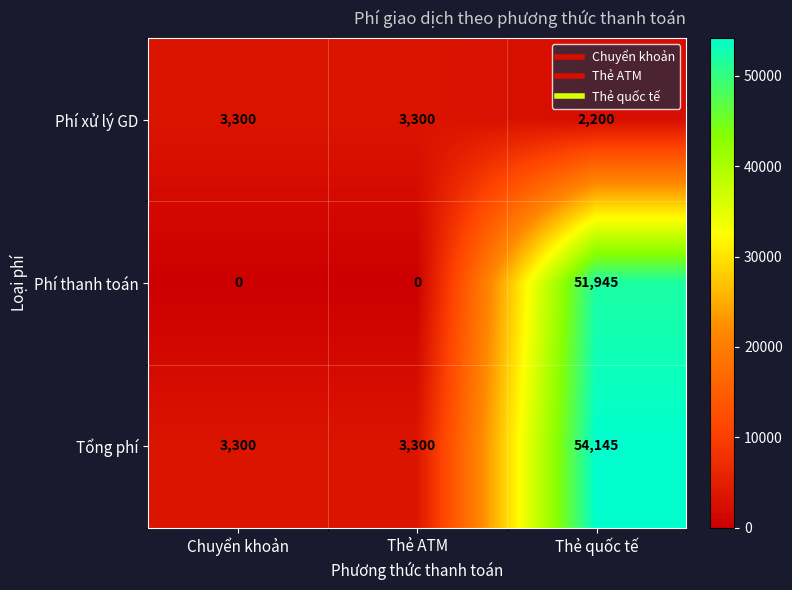

Rank the series by their average value, from highest to lowest.

Tổng phí, Phí thanh toán, Phí xử lý GD